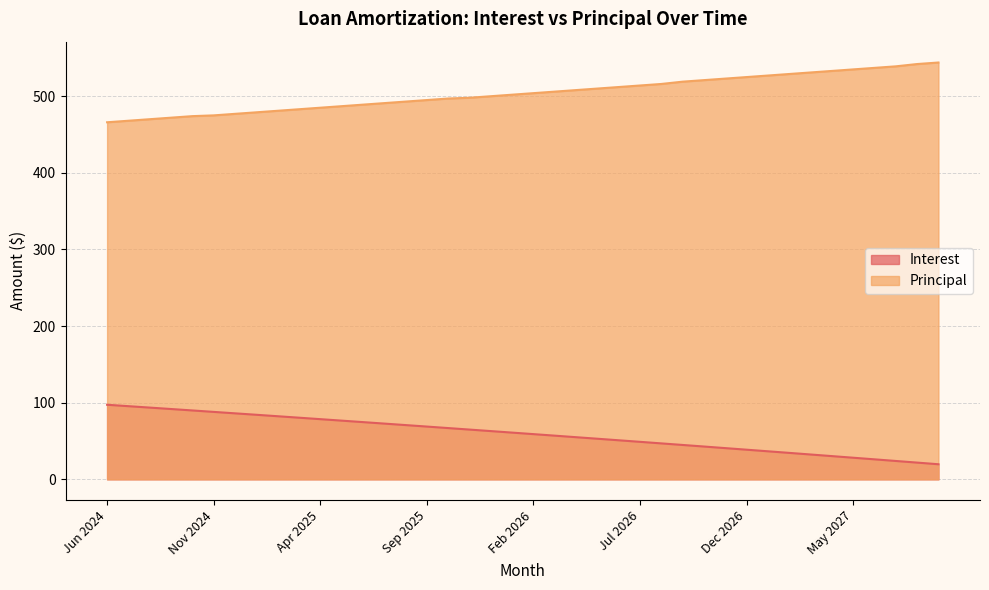

True or false: Principal and Interest intersect in this chart.

False